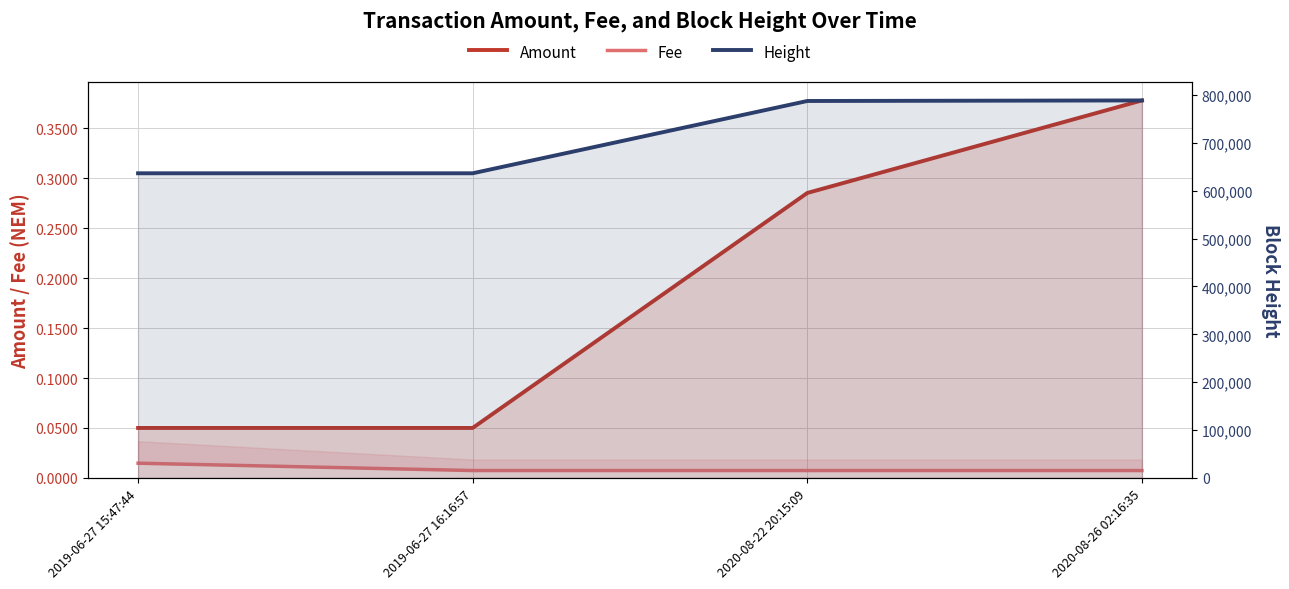

How many distinct data groups are displayed?

3